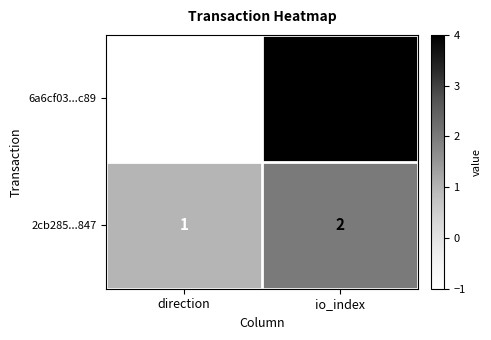

Is it true that 6a6cf03...c89 equals 0 at direction?

False